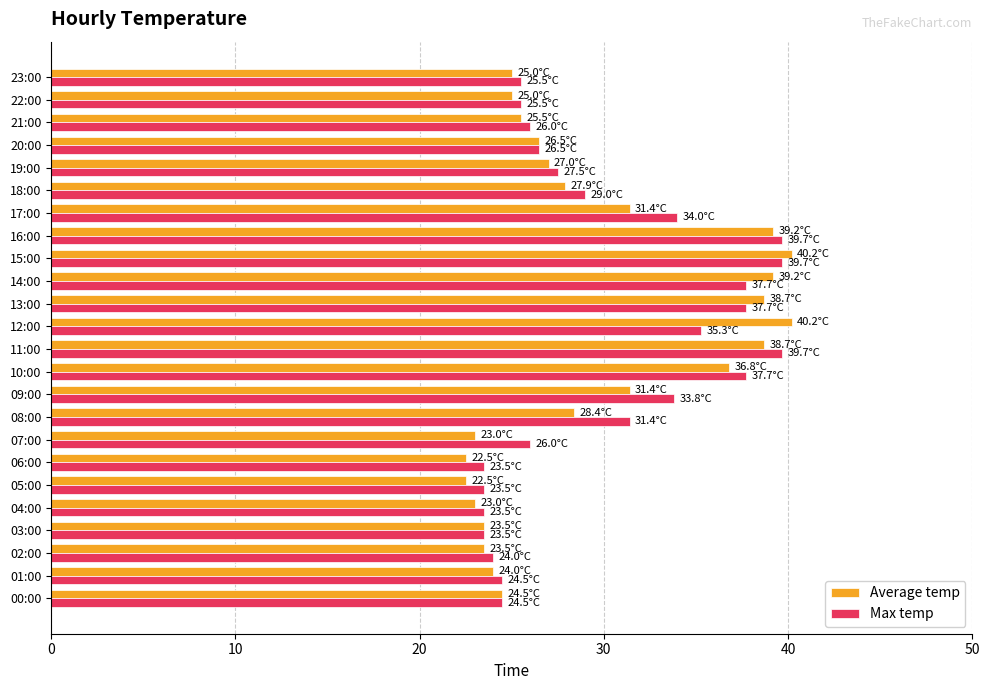

What is the average value of the Average temp series?

29.5